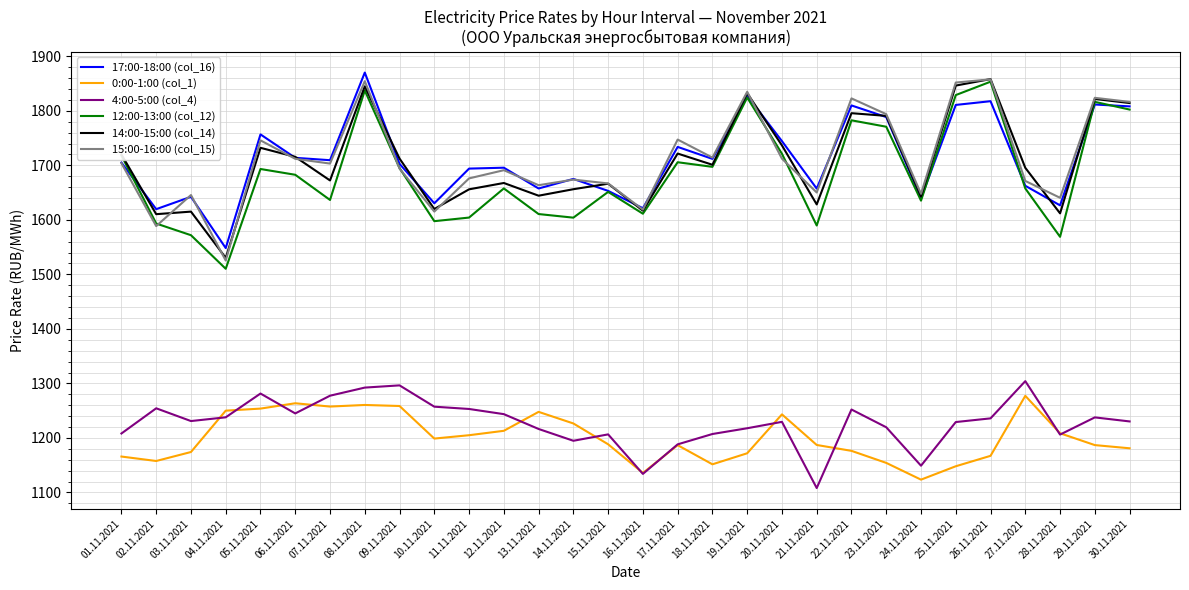

What is the difference between the maximum and minimum values in the 15:00-16:00 (col_15) series?

332.3